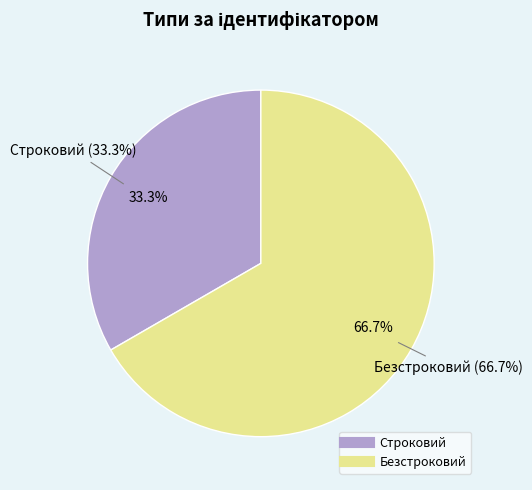

Count the number of slices in the pie.

2